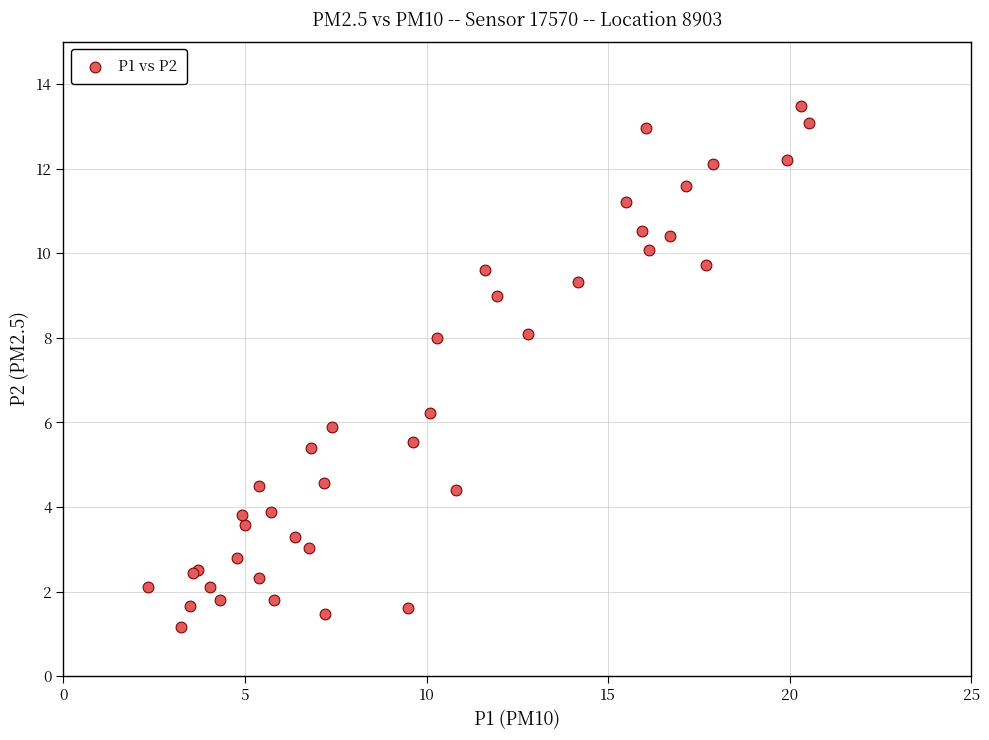

What Y value in the scatter plot is closest to 7?

6.2